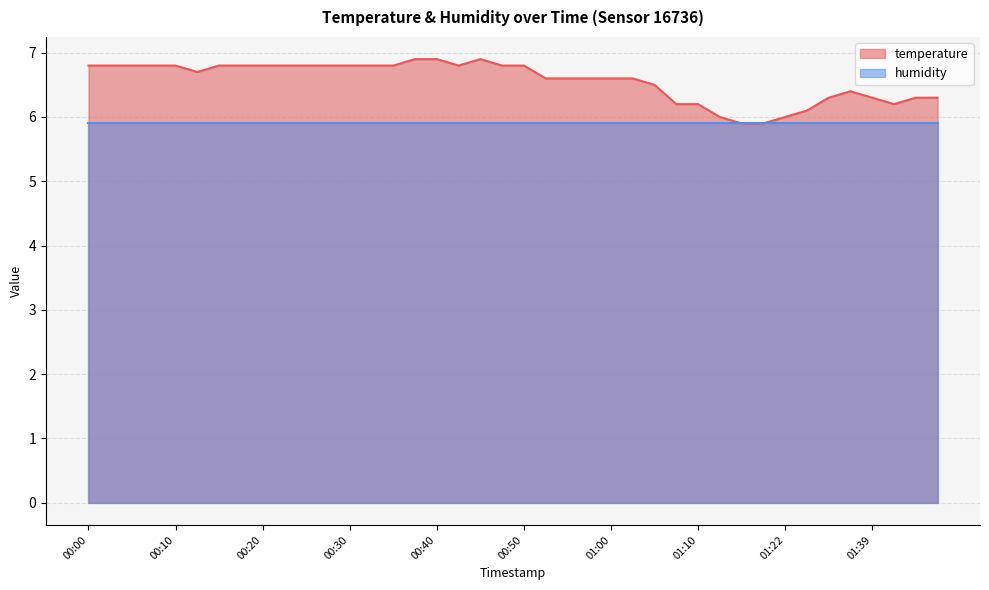

What is the label of the 24th point from the left?

00:58